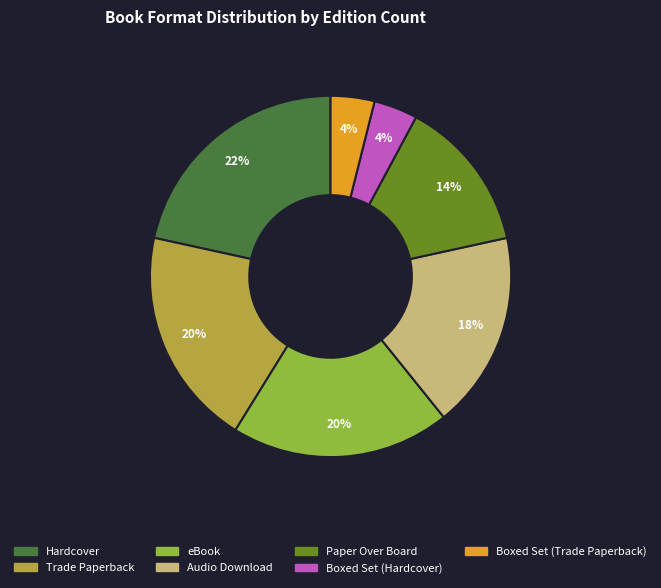

Is the sum of Trade Paperback and Boxed Set (Trade Paperback) greater than half?

No